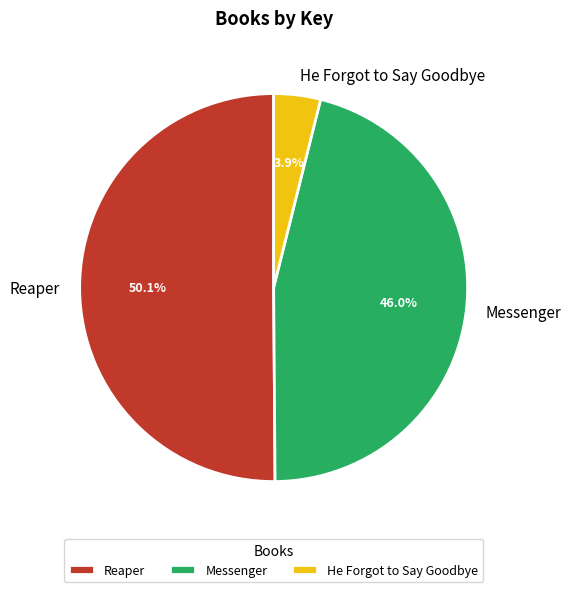

What is the majority slice?

Reaper